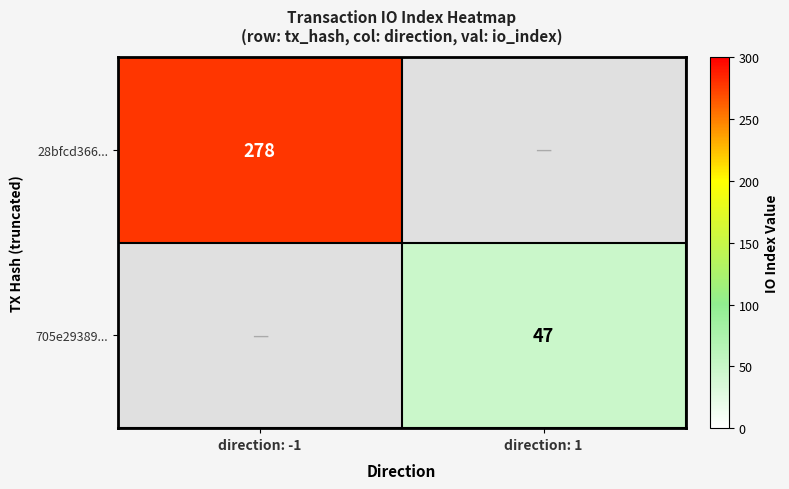

The 28bfcd366... series shows 498 at direction: -1. True or false?

False